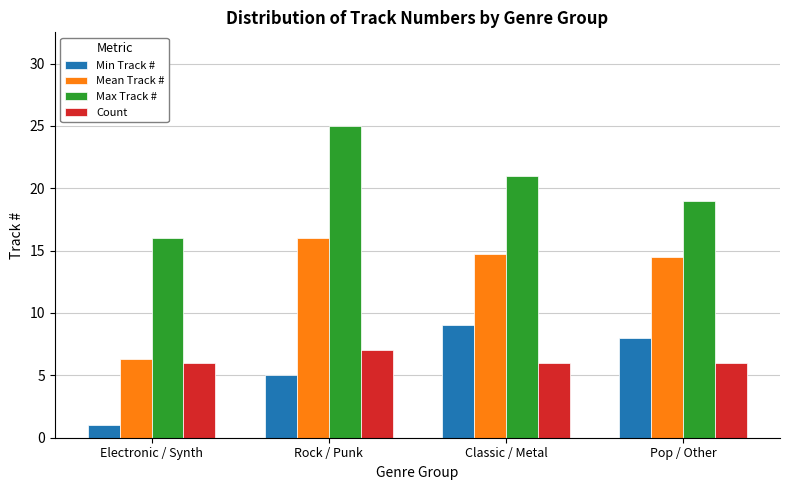

Rank the series at Rock / Punk from highest to lowest value.

Max Track #, Mean Track #, Count, Min Track #